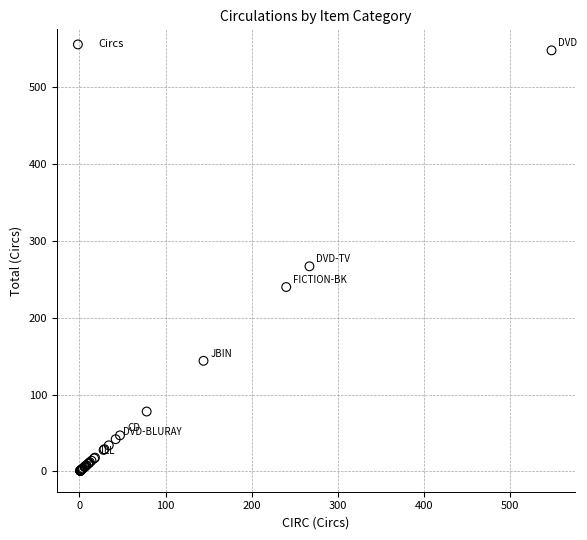

What Y value in the scatter plot is closest to 274?

267